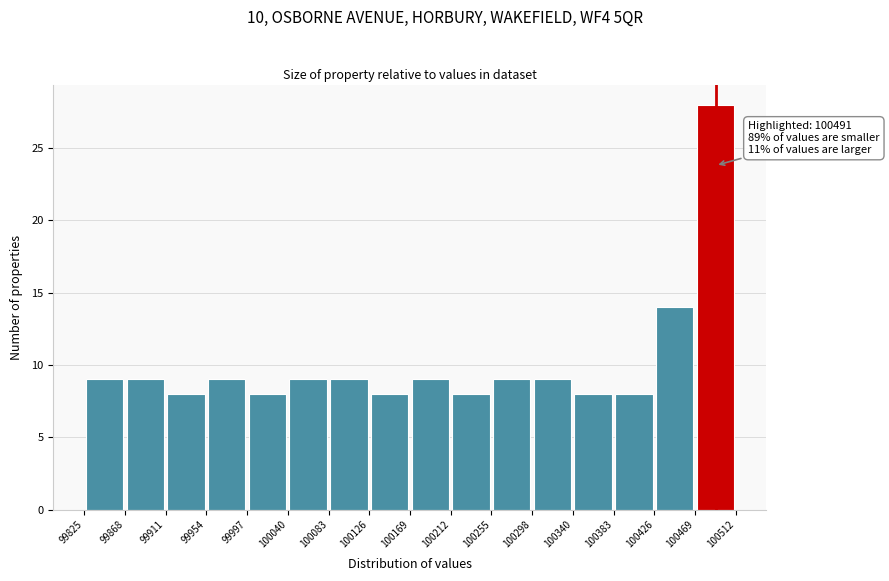

Over which range of the x-axis is the bar tallest?

100469 to 100512